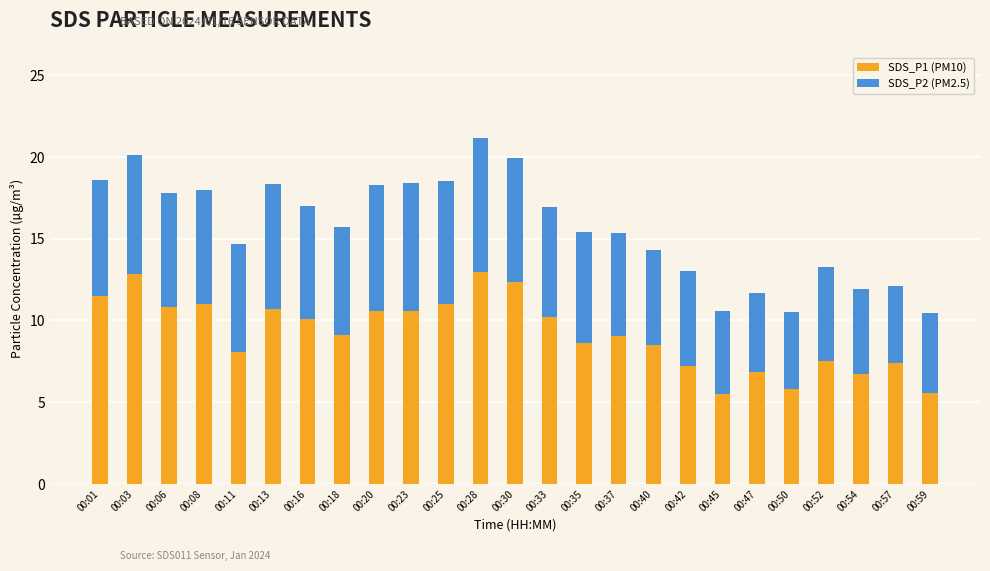

What is the average value of the SDS_P1 (PM10) series?

9.2